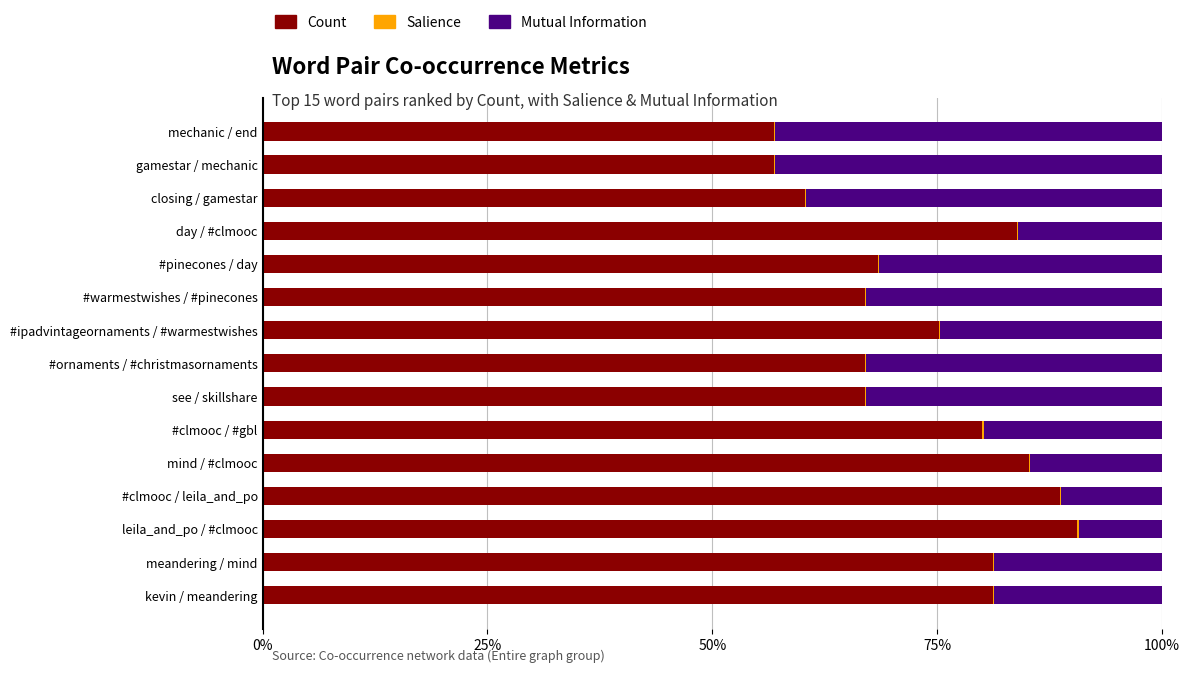

What is the maximum value for Count?

90.6